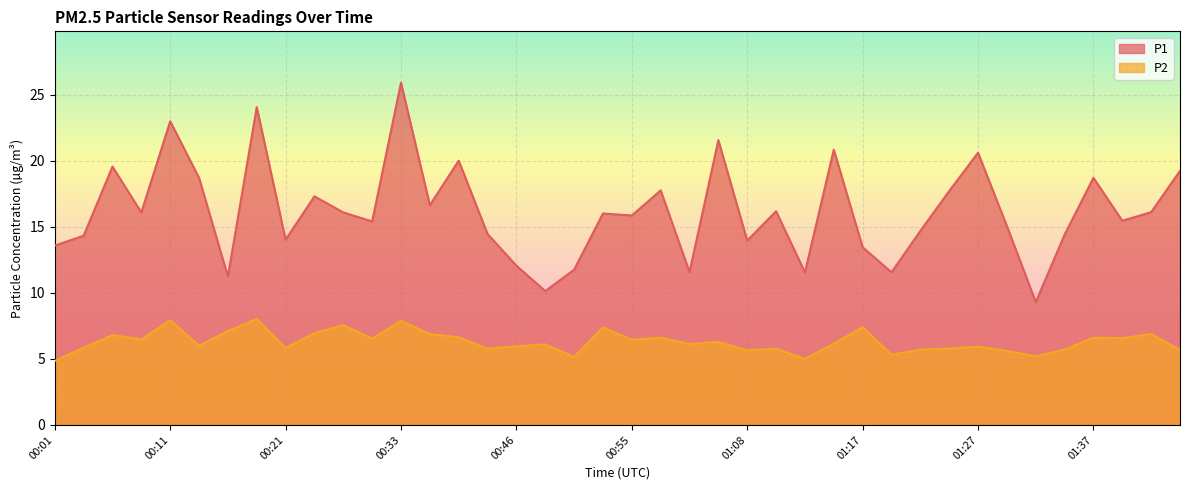

Does the chart display data point markers on the line(s)?

No